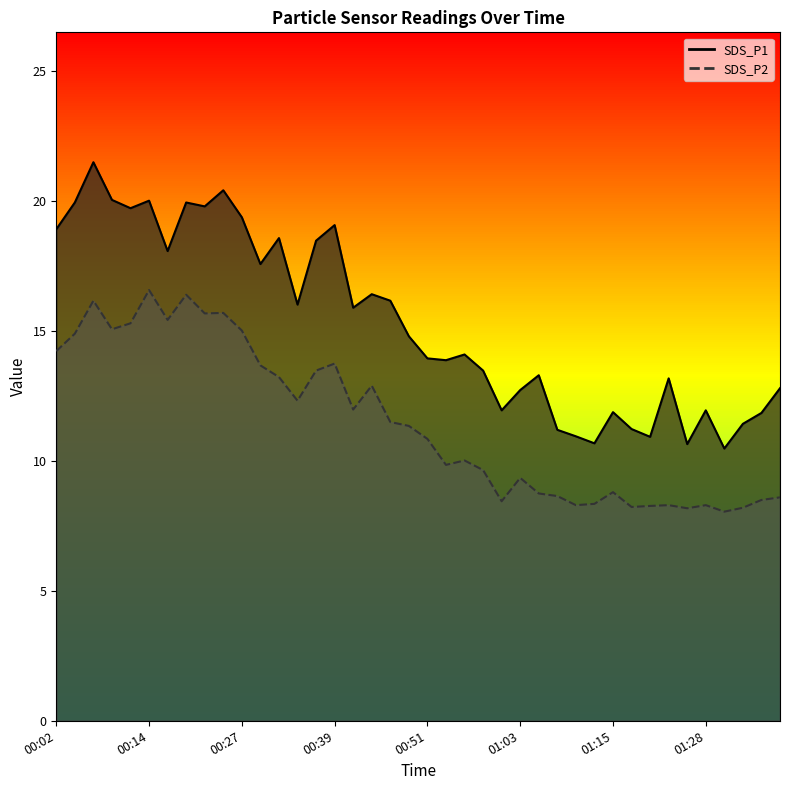

Where is the first local maximum for SDS_P2?

00:07